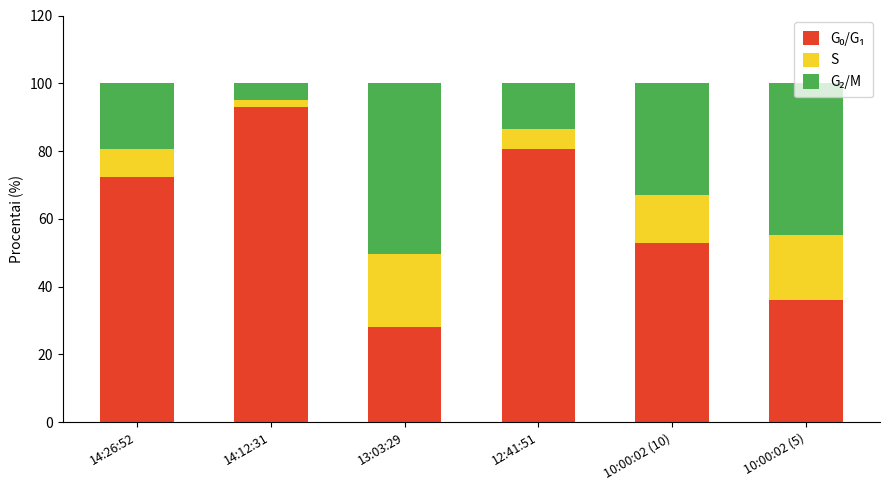

Which series has the widest spread of values?

G₀/G₁